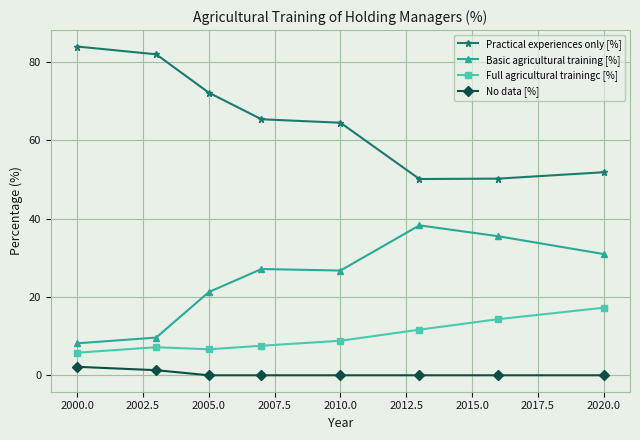

What is the difference between the second highest and minimum values in the Full agricultural trainingc [%] series?

8.6